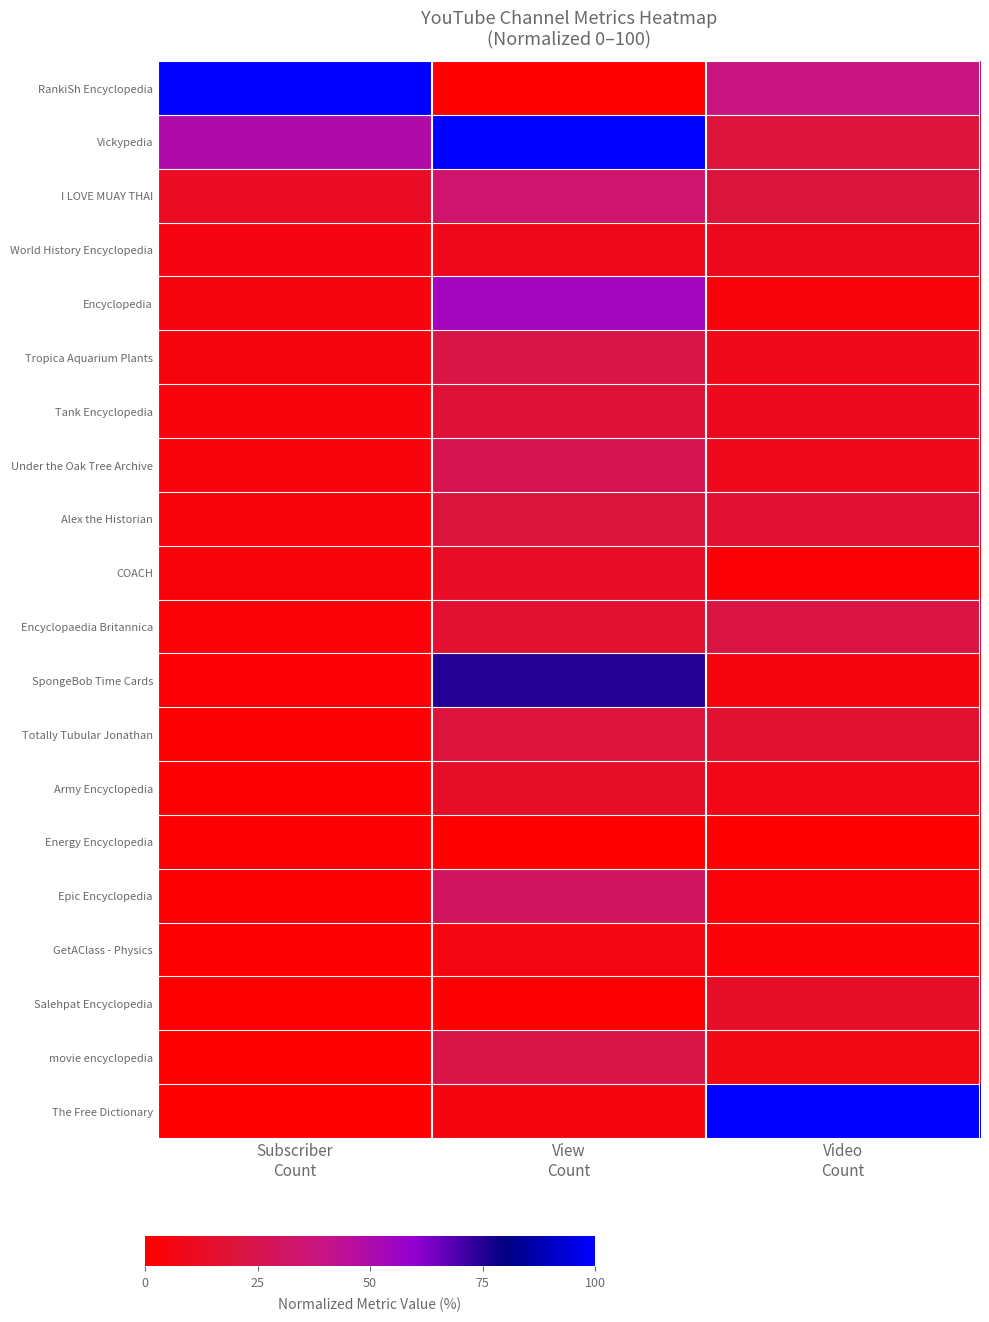

What is the greatest value displayed?

100.0